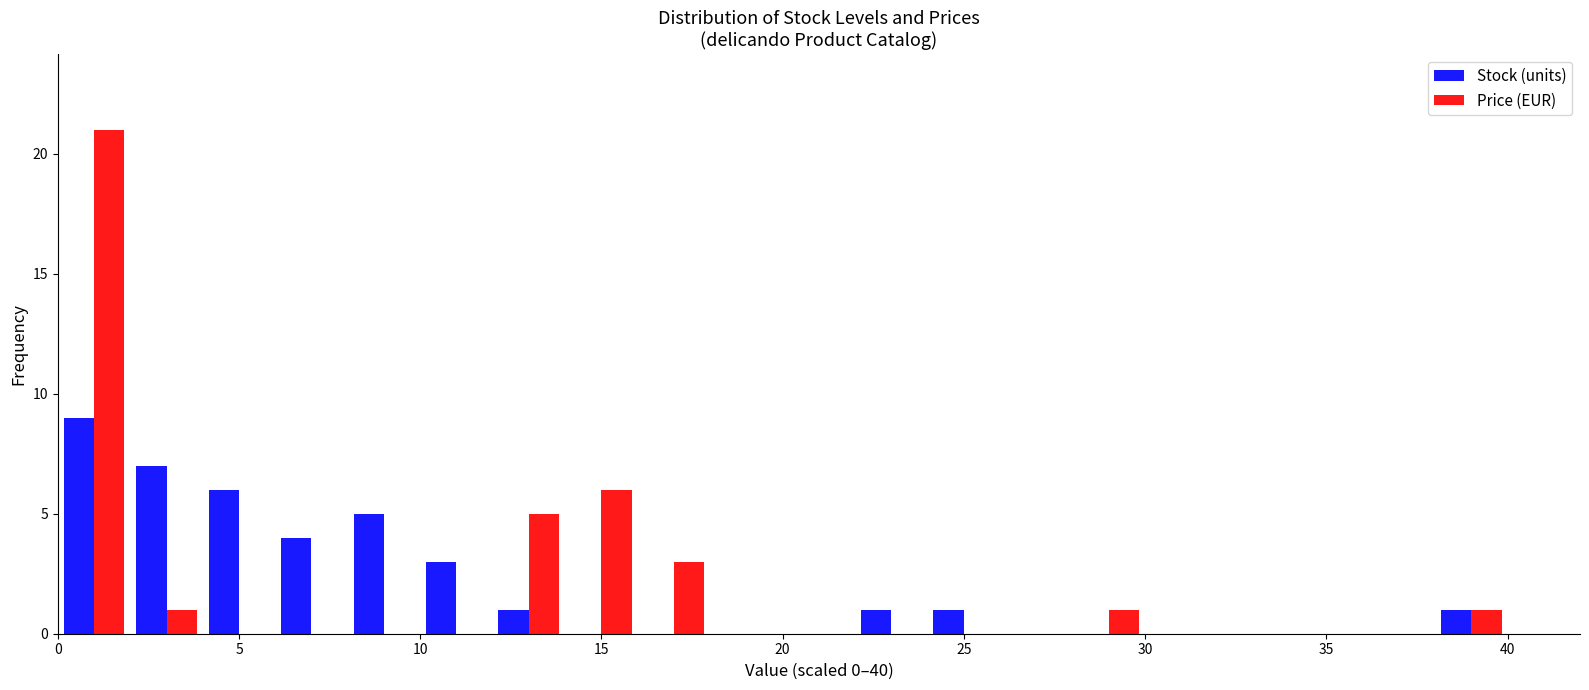

Reading left to right, transcribe this chart: for each range on the x-axis, give the height of each series' bar. The values are not printed on the chart, so give them approximately, as read against the axis.

0 to 2: Stock (units)=9	Price (EUR)=21
2 to 4: Stock (units)=7	Price (EUR)=1
4 to 6: Stock (units)=6	Price (EUR)=0
6 to 8: Stock (units)=4	Price (EUR)=0
8 to 10: Stock (units)=5	Price (EUR)=0
10 to 12: Stock (units)=3	Price (EUR)=0
12 to 14: Stock (units)=1	Price (EUR)=5
14 to 16: Stock (units)=0	Price (EUR)=6
16 to 18: Stock (units)=0	Price (EUR)=3
18 to 20: Stock (units)=0	Price (EUR)=0
20 to 22: Stock (units)=0	Price (EUR)=0
22 to 24: Stock (units)=1	Price (EUR)=0
24 to 26: Stock (units)=1	Price (EUR)=0
26 to 28: Stock (units)=0	Price (EUR)=0
28 to 30: Stock (units)=0	Price (EUR)=1
30 to 32: Stock (units)=0	Price (EUR)=0
32 to 34: Stock (units)=0	Price (EUR)=0
34 to 36: Stock (units)=0	Price (EUR)=0
36 to 38: Stock (units)=0	Price (EUR)=0
38 to 40: Stock (units)=1	Price (EUR)=1